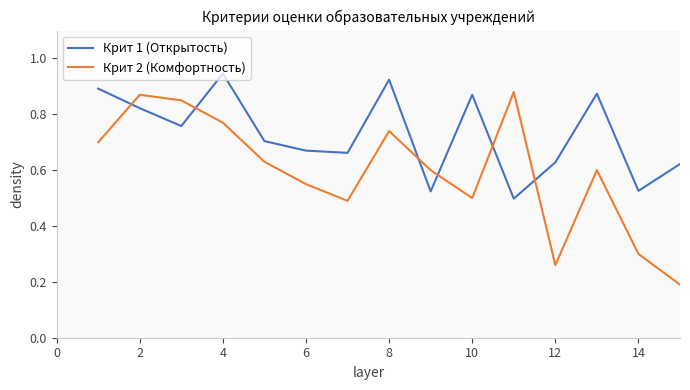

Which series has the largest total across all categories?

Крит 1 (Открытость)